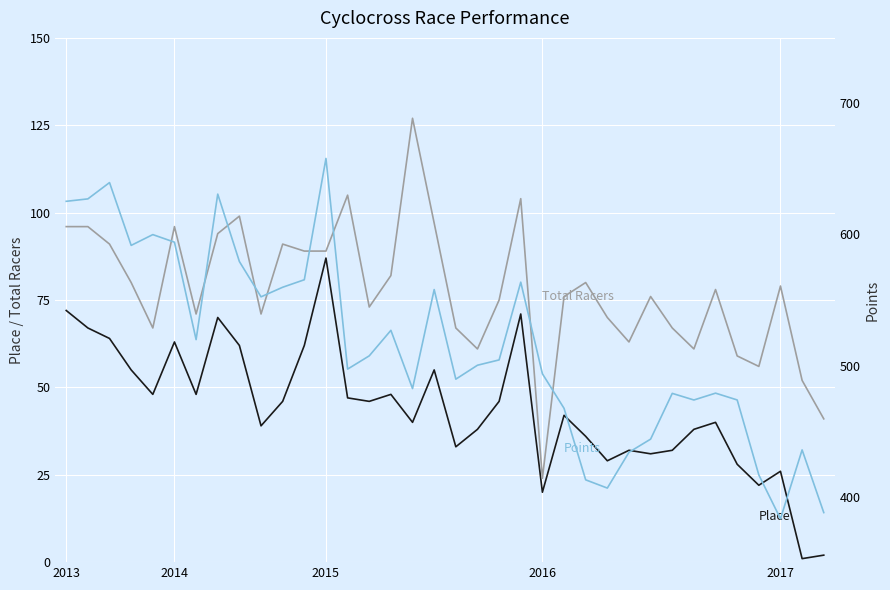

Which has a higher value, 23 or 2017?

2017